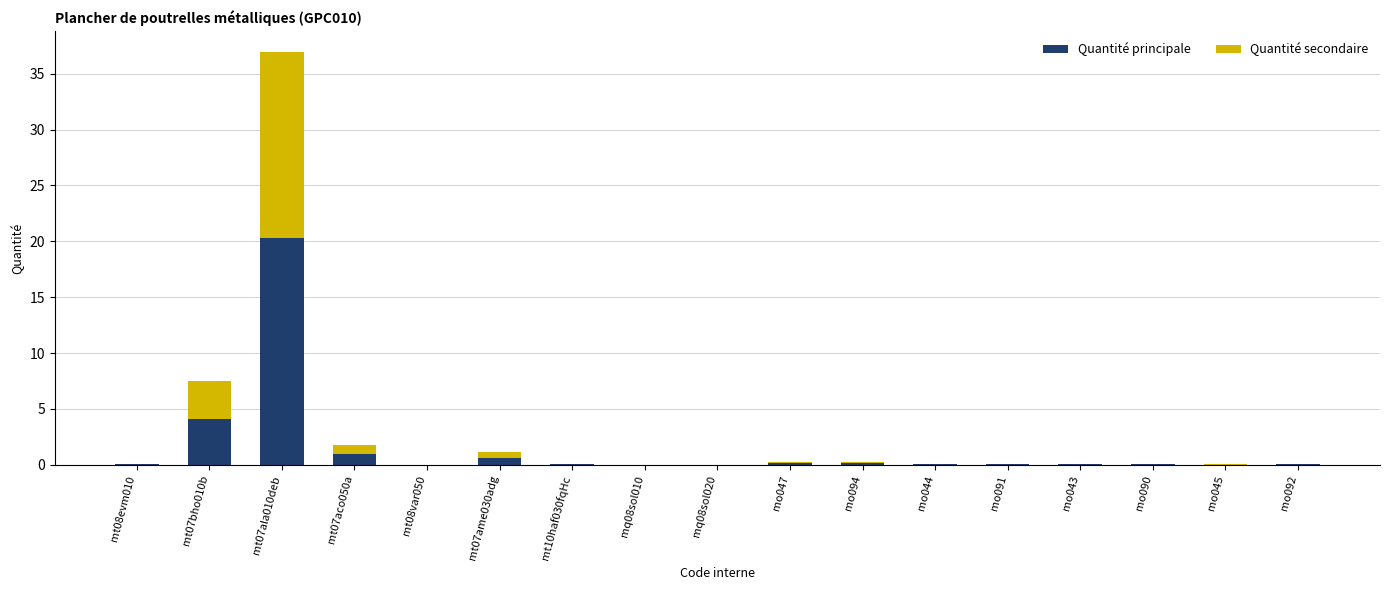

What is the maximum value for Quantité principale?

20.3